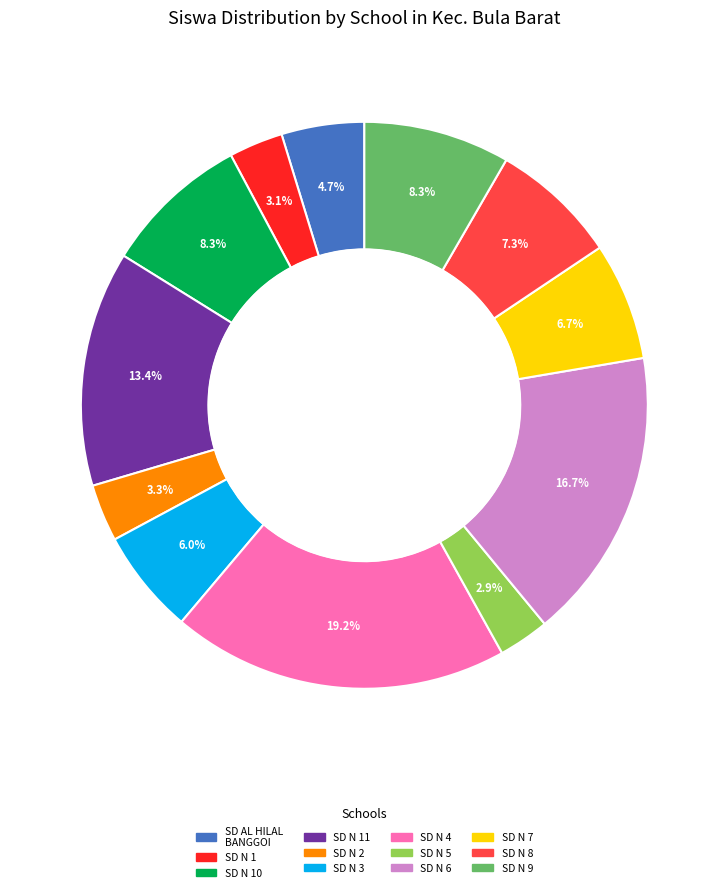

Does any single category account for the majority?

No